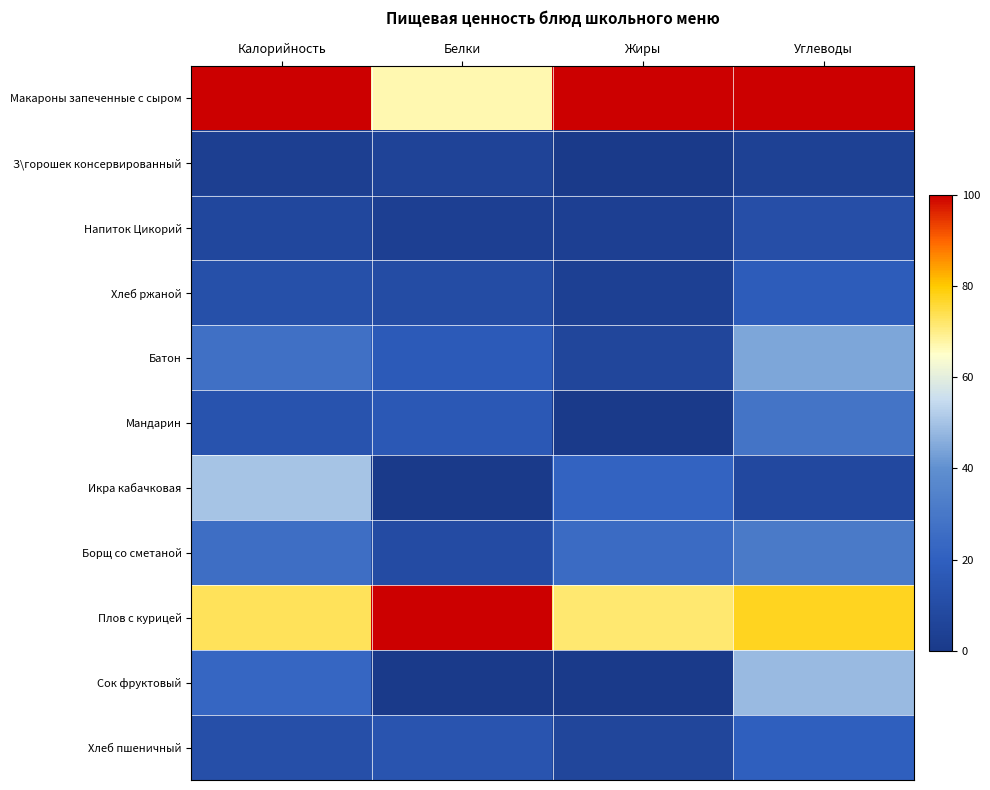

At Белки, list the series in order from largest to smallest.

Плов с курицей, Макароны запеченные с сыром, Батон, Мандарин, Хлеб пшеничный, Хлеб ржаной, Борщ со сметаной, З\горошек консервированный, Напиток Цикорий, Икра кабачковая, Сок фруктовый